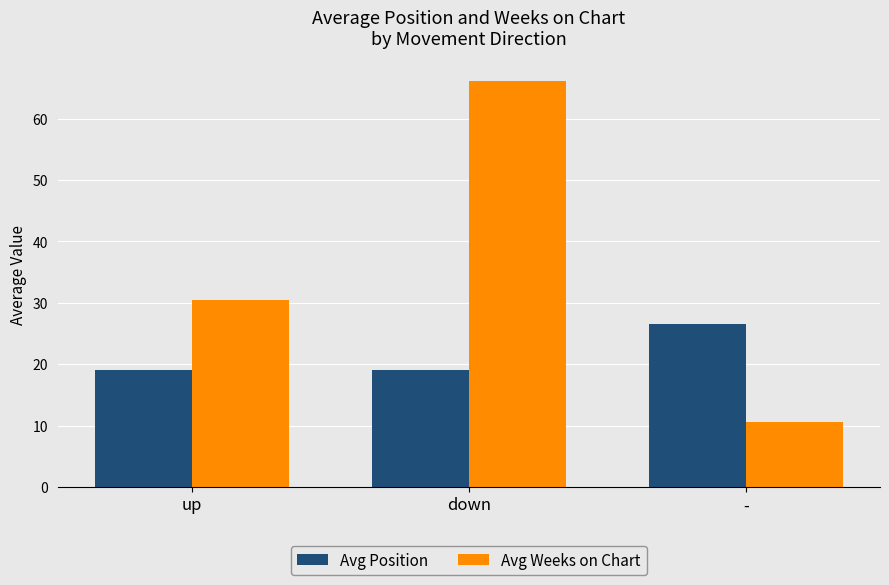

What is the difference between the highest and lowest values at -?

15.9